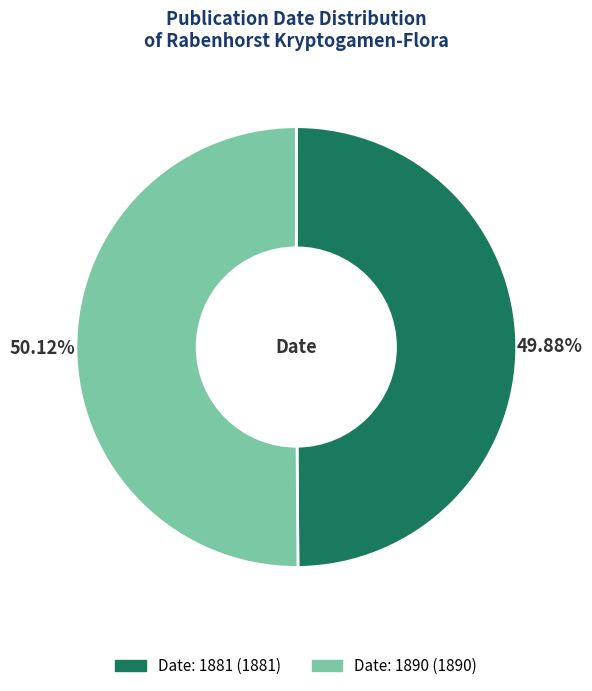

Is there any slice that represents more than half of the pie?

Yes